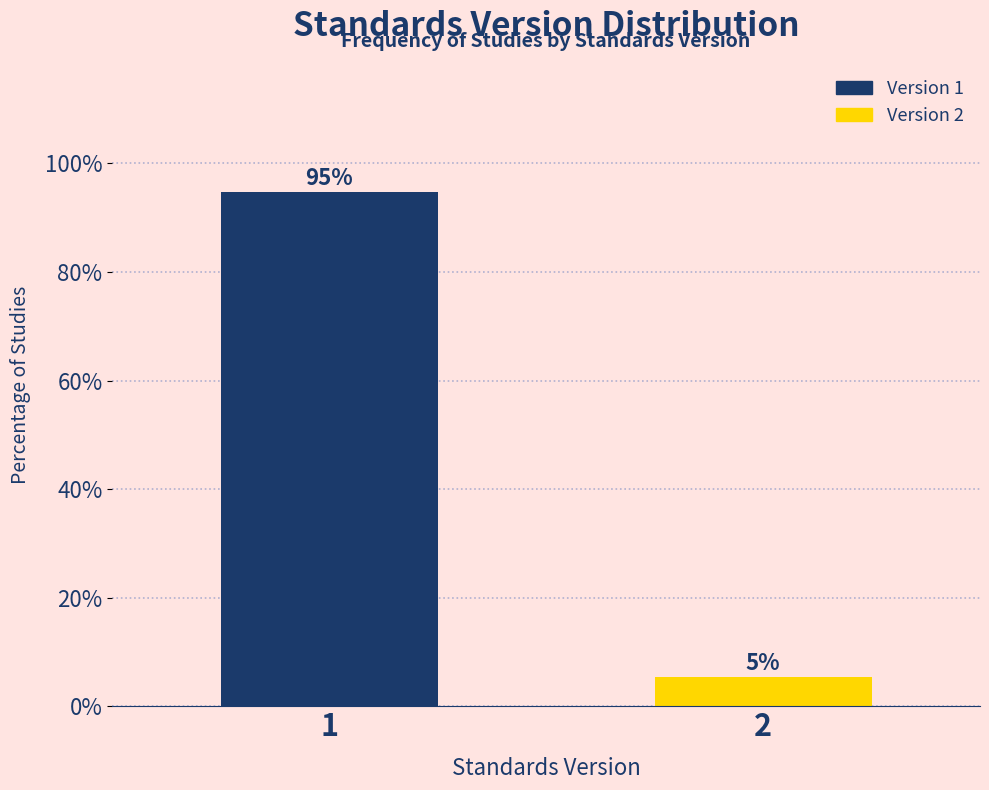

What value does the data have at 2?

5.3